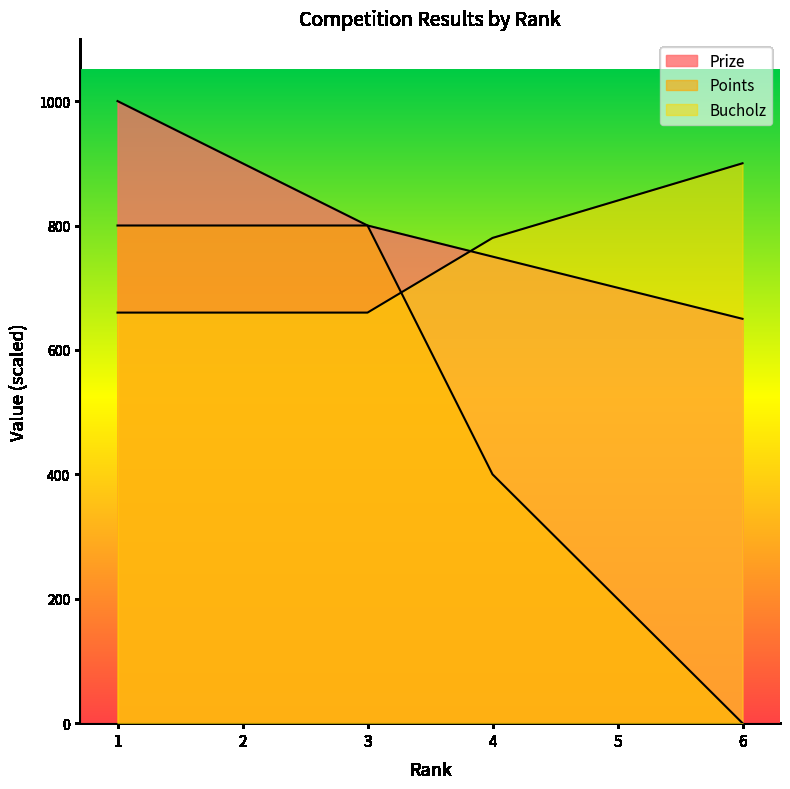

True or false: Points and Bucholz intersect in this chart.

True